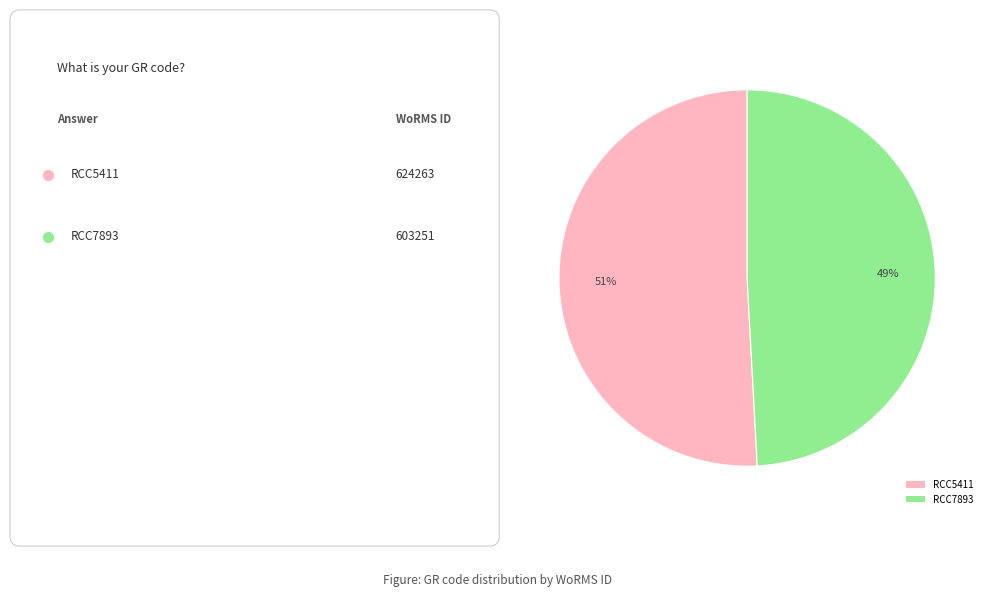

Approximately how many times larger is the value at RCC5411 compared to RCC7893?

1.0